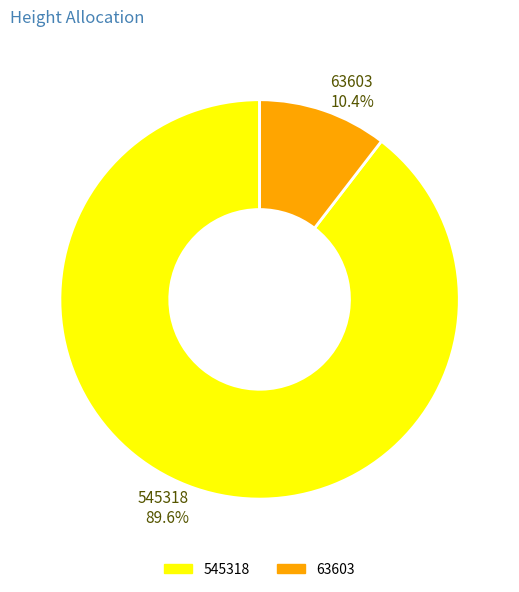

What is the majority slice?

545318